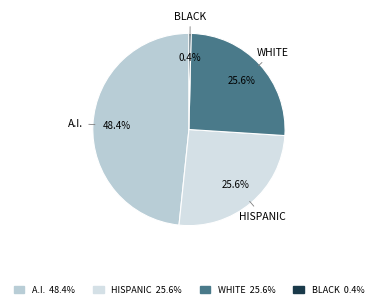

How many slices are in this pie chart?

4